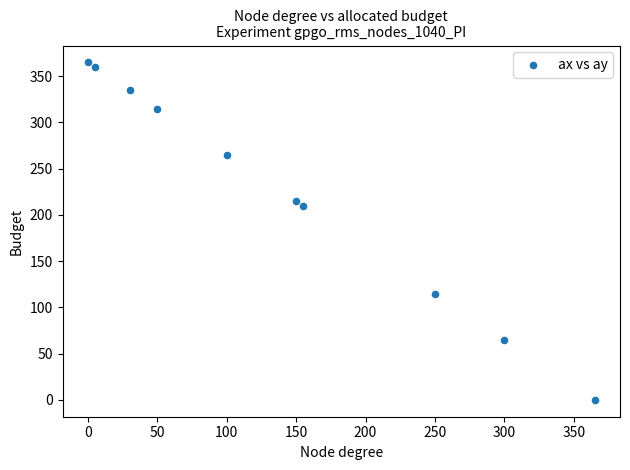

What is the average X value?

140